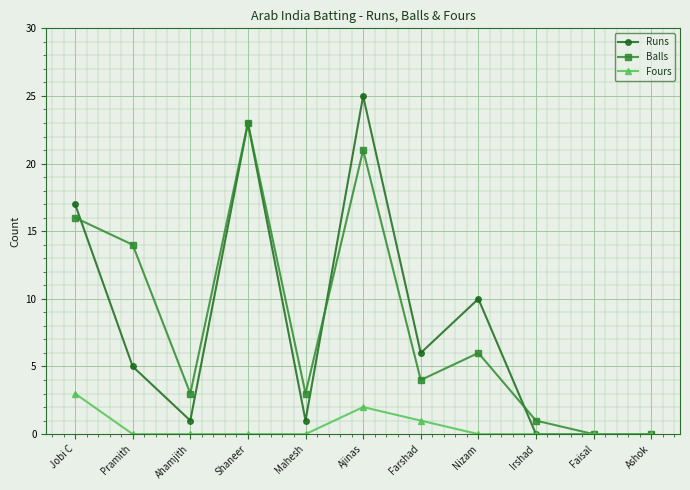

Is this an area chart (filled region under the line)?

No